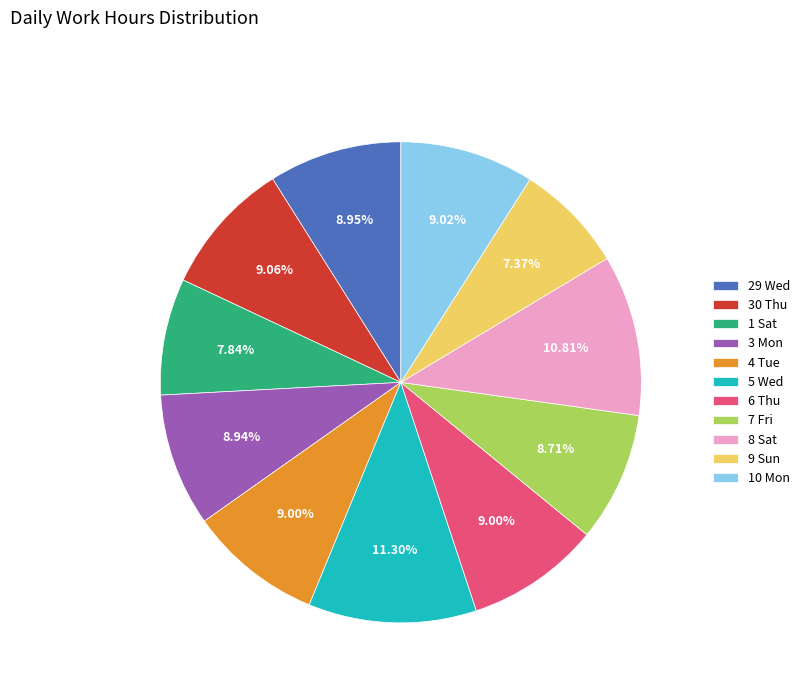

The 10 Mon slice represents 9% of the pie. True or false?

True